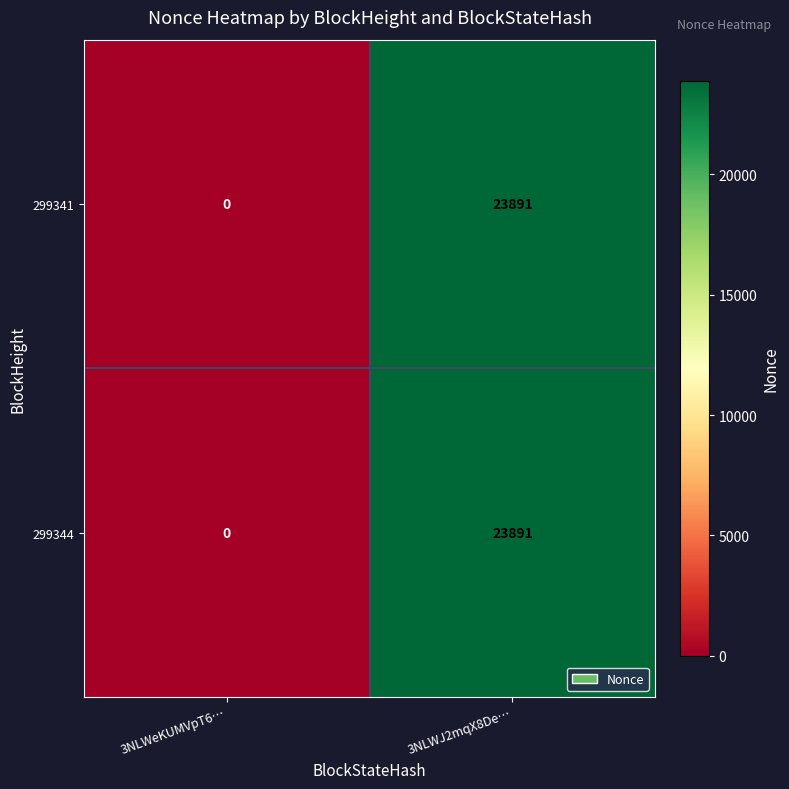

Which category has the lowest value across all series?

3NLWeKUMVpT6…